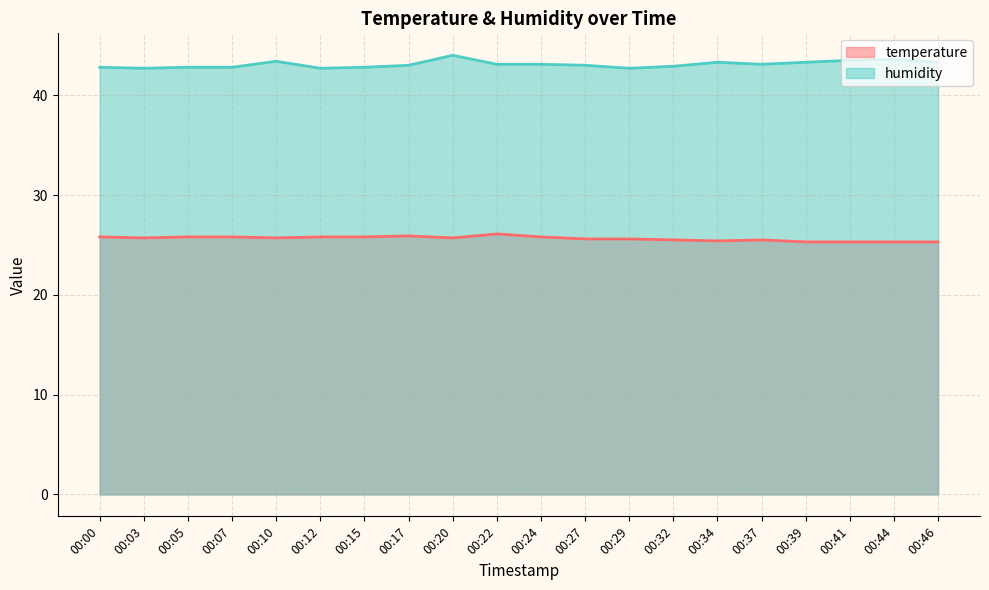

At which category does temperature reach its first local peak?

00:17